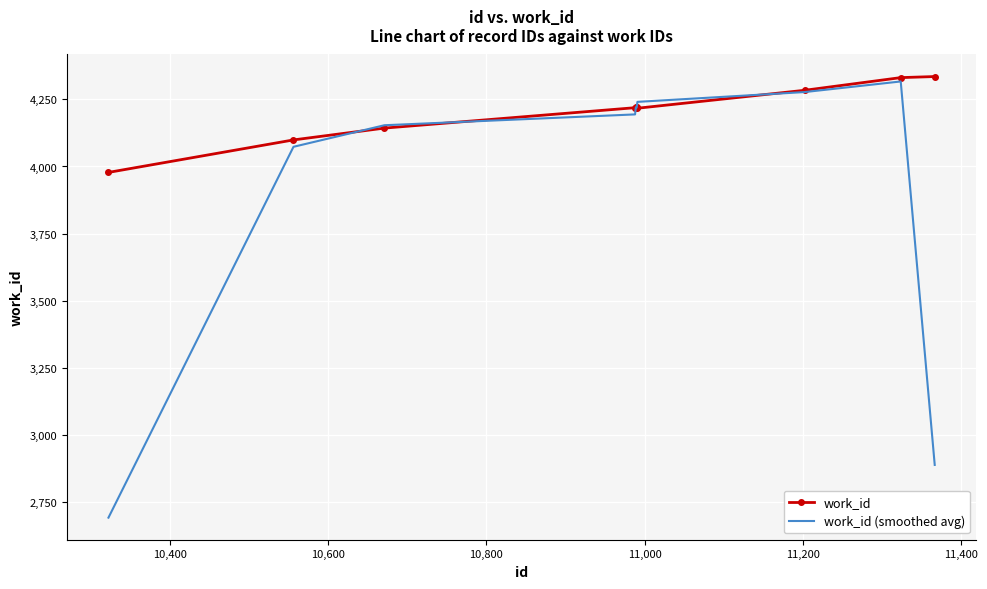

Which series has the largest total across all categories?

work_id